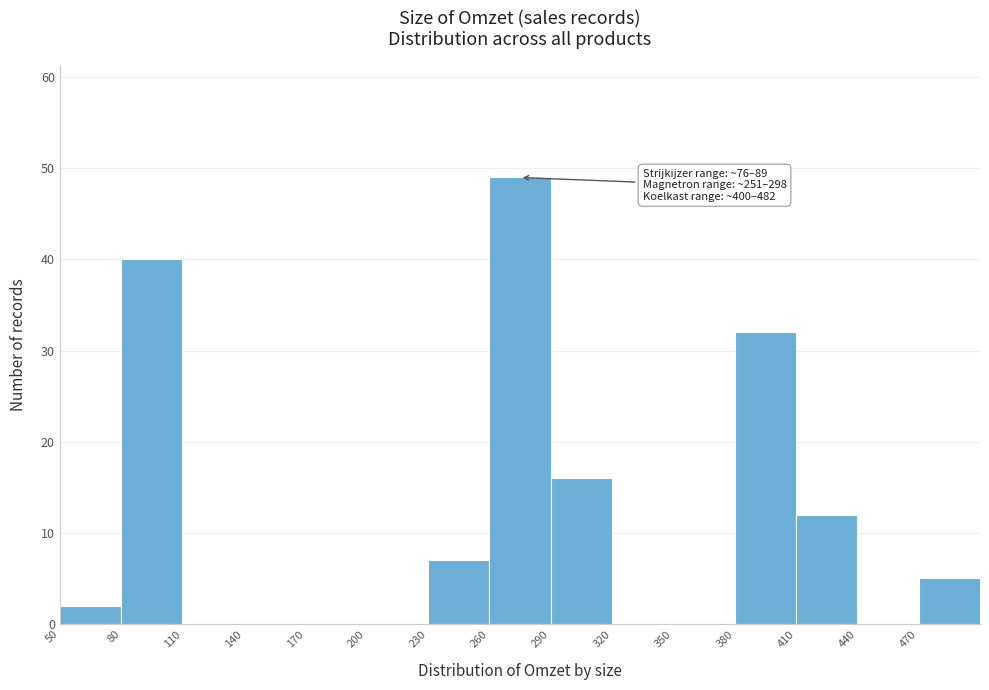

Over which range of the x-axis is the bar tallest?

260 to 290